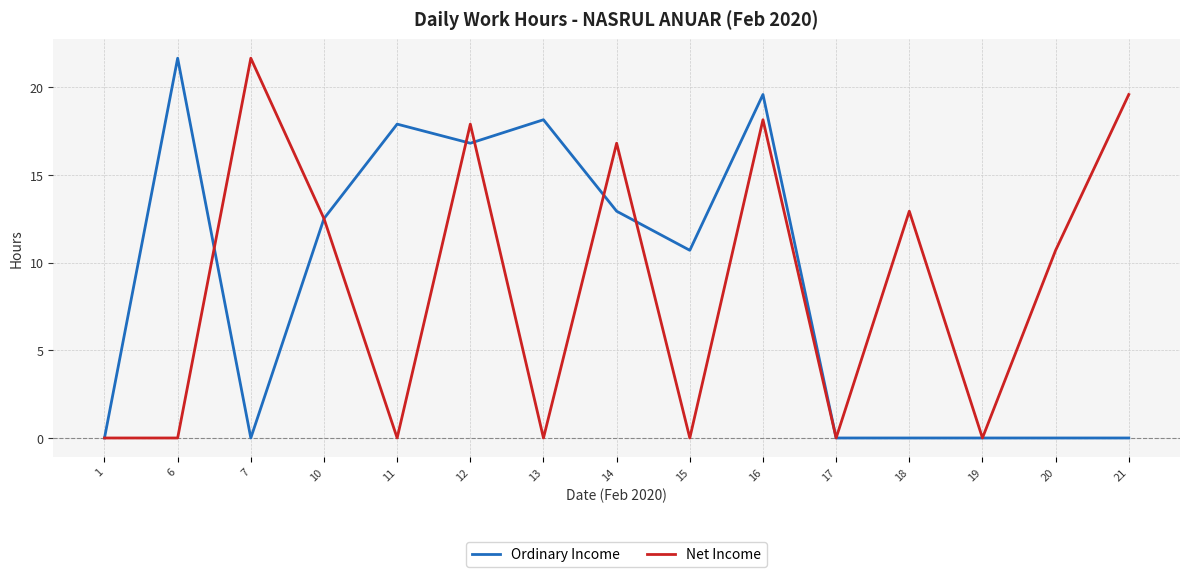

What are all the series names shown in the legend?

Ordinary Income, Net Income